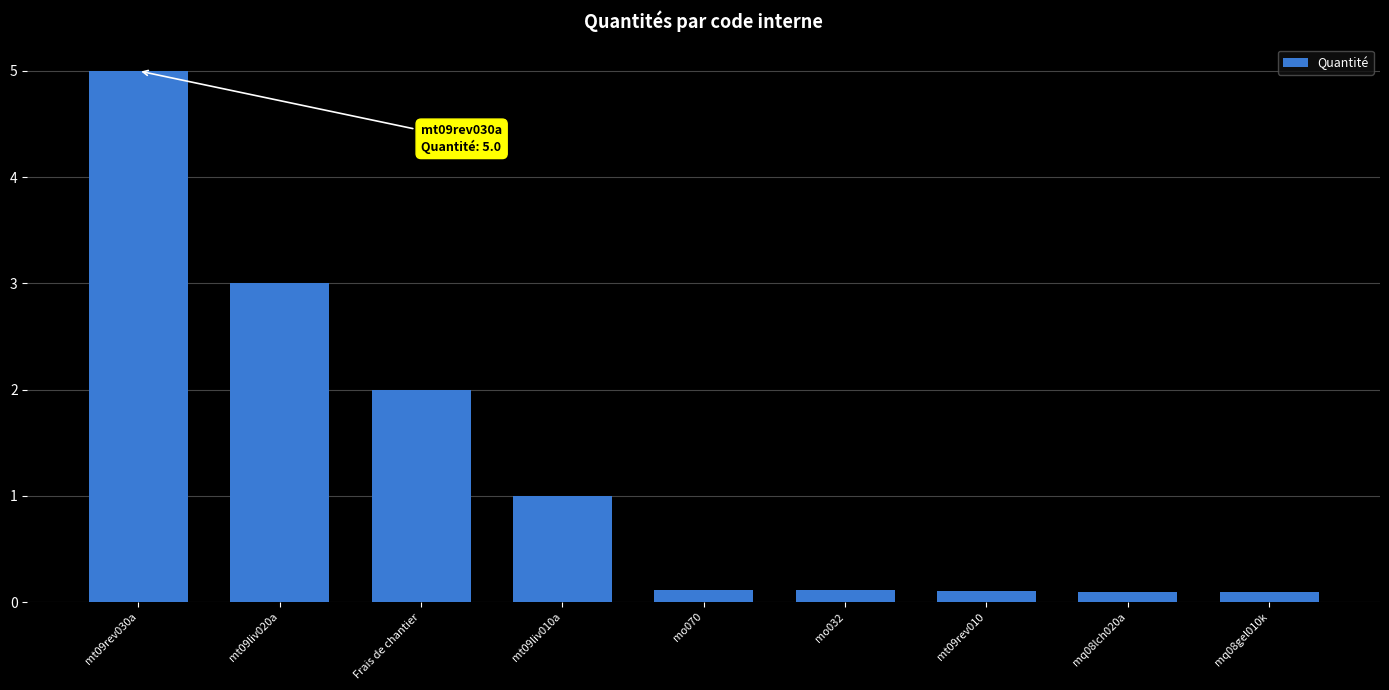

What is the difference between the maximum and second lowest values?

4.9